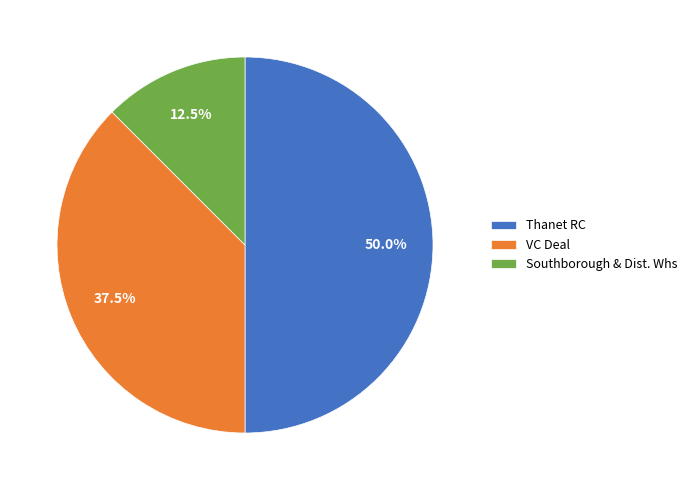

What is the smallest slice in the pie chart?

Southborough & Dist. Whs